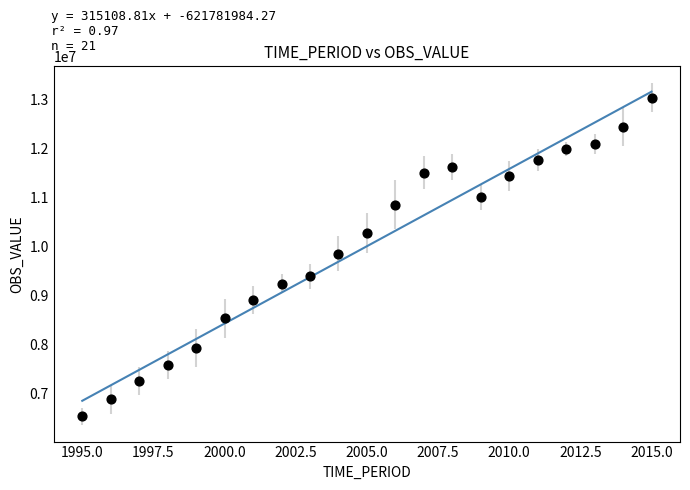

What is the range of Y values (max minus min)?

6491339.1